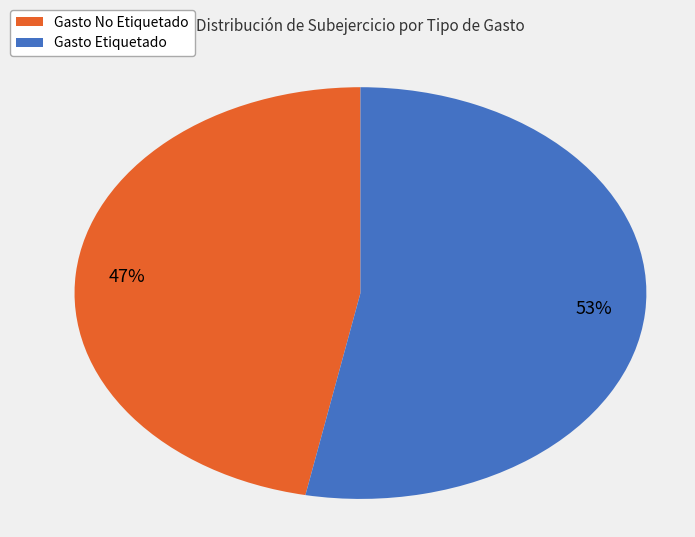

Combined, do Gasto Etiquetado and Gasto No Etiquetado account for over 50%?

Yes